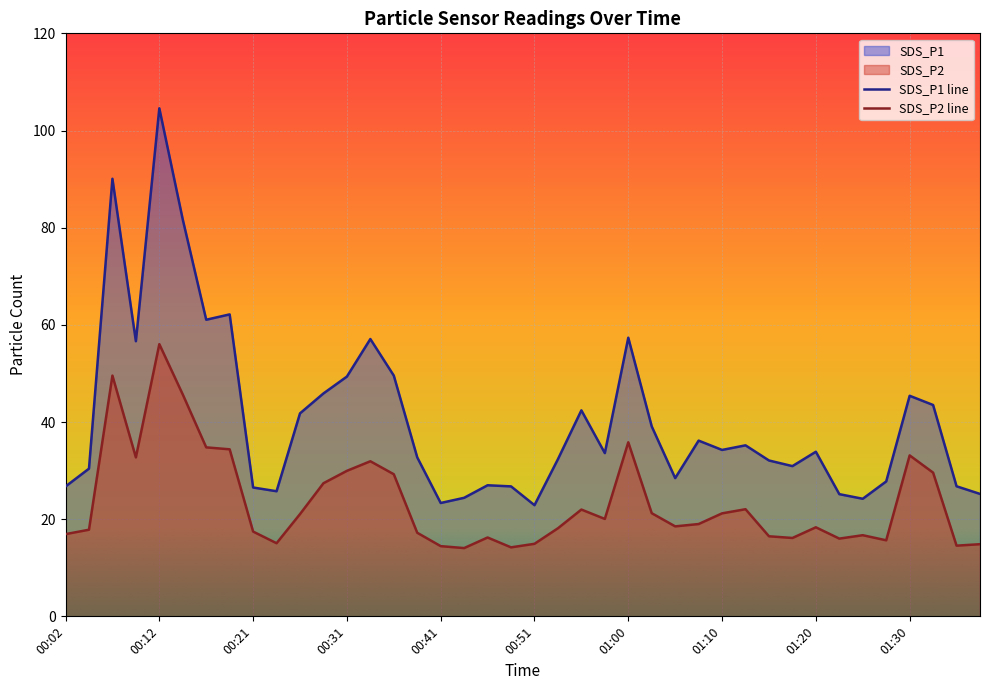

What is the sum of all SDS_P1 values?

1620.0